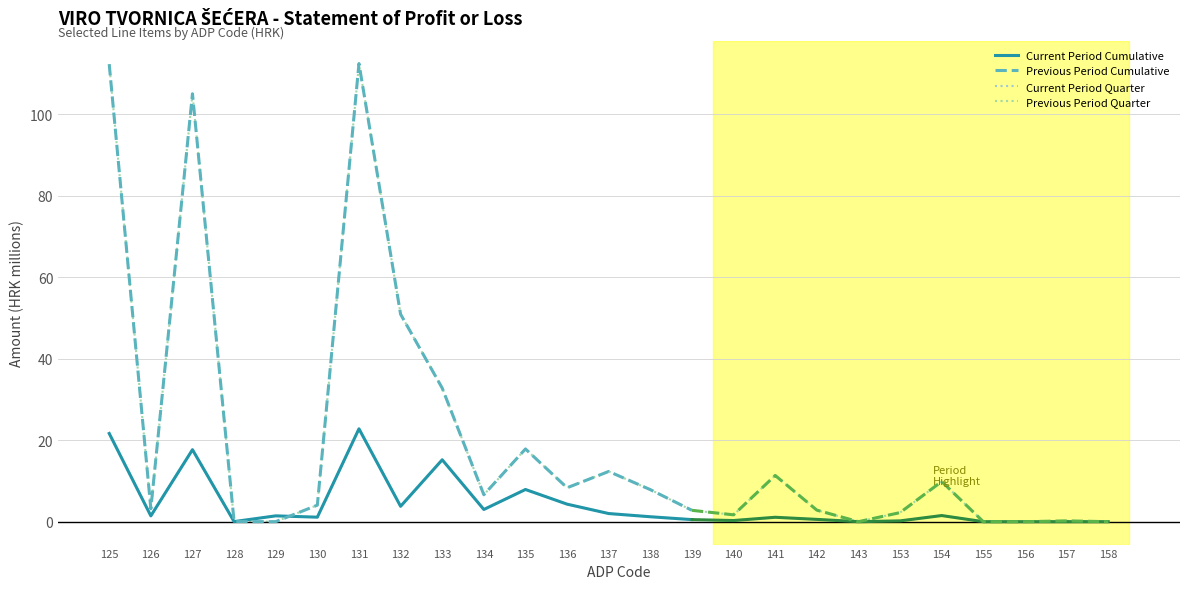

Which series has the largest total across all categories?

Previous Period Cumulative